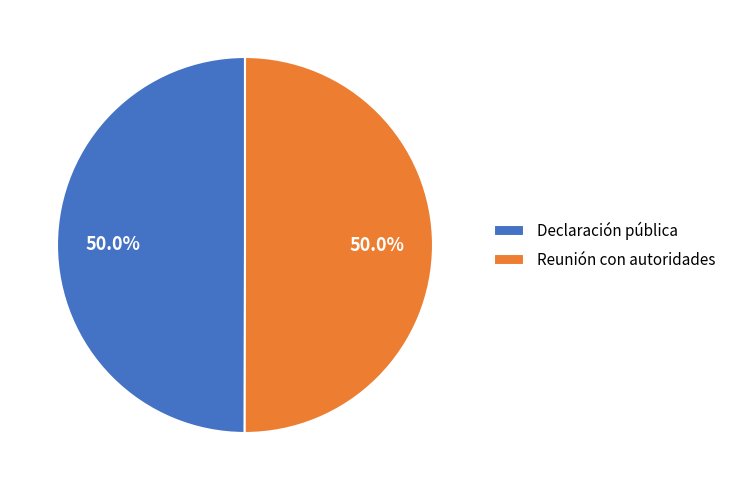

True or false: Reunión con autoridades accounts for 50% of the total.

True